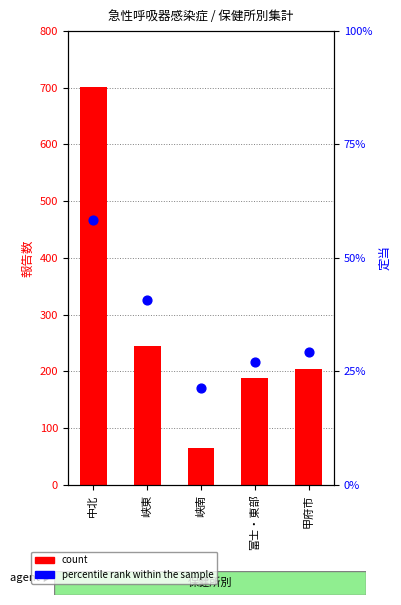

Which series reaches the minimum Y coordinate?

percentile rank within the sample